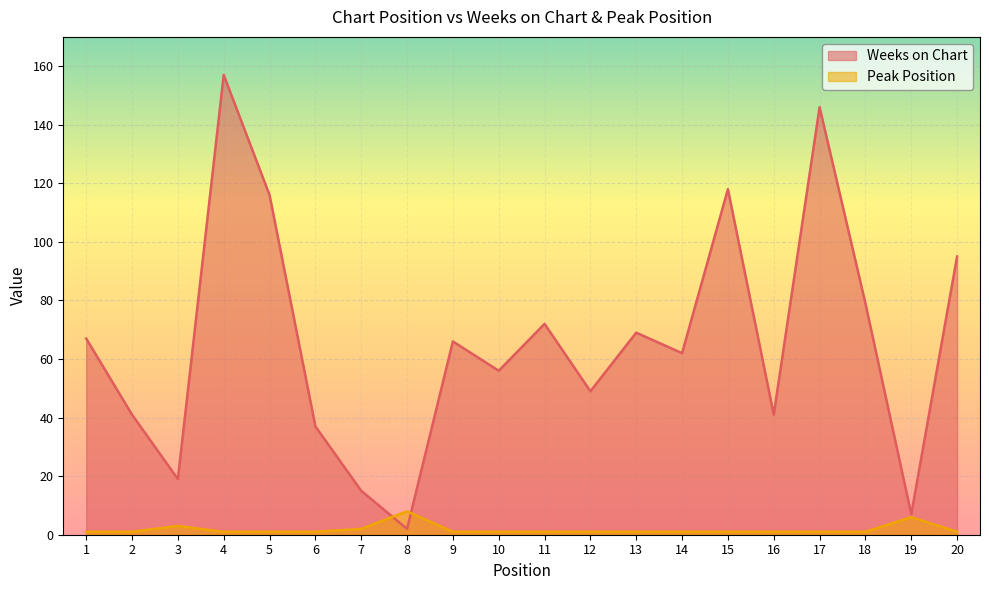

Which series has the largest total across all categories?

Weeks on Chart